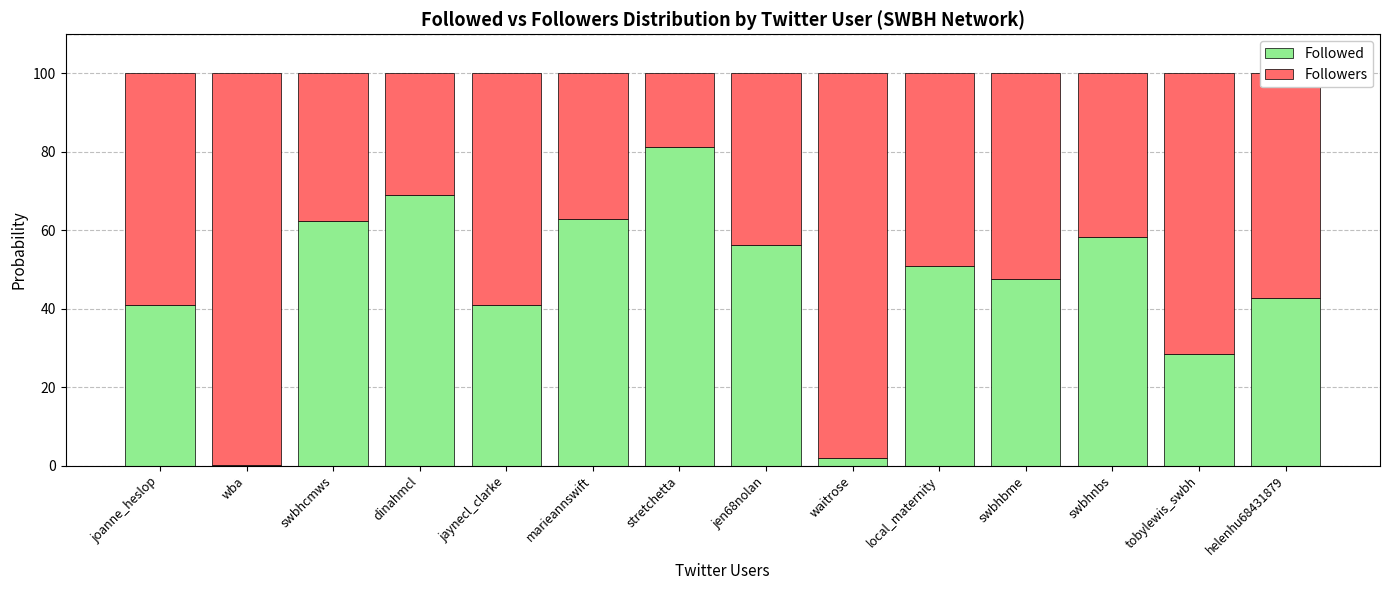

What is the maximum value for Followed?

81.2